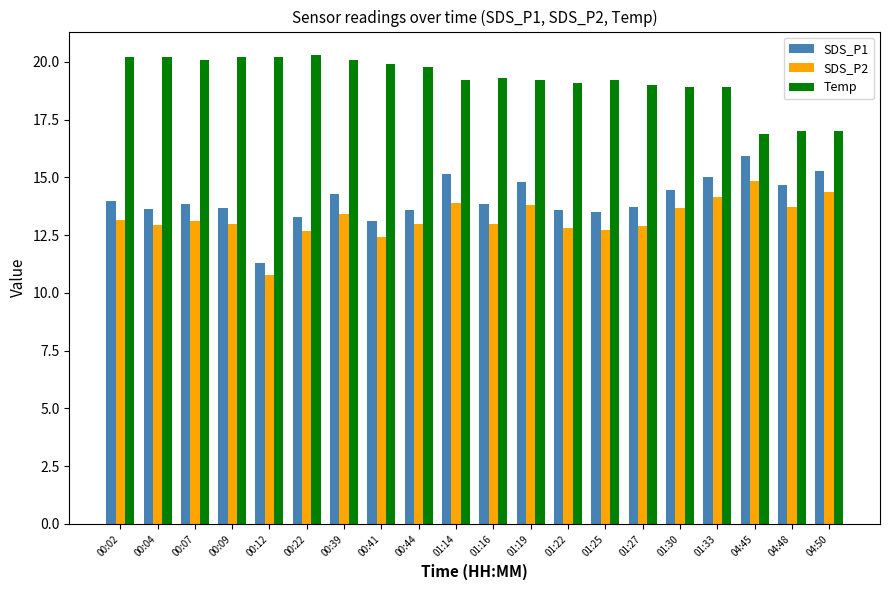

Count the number of data series in this chart.

3